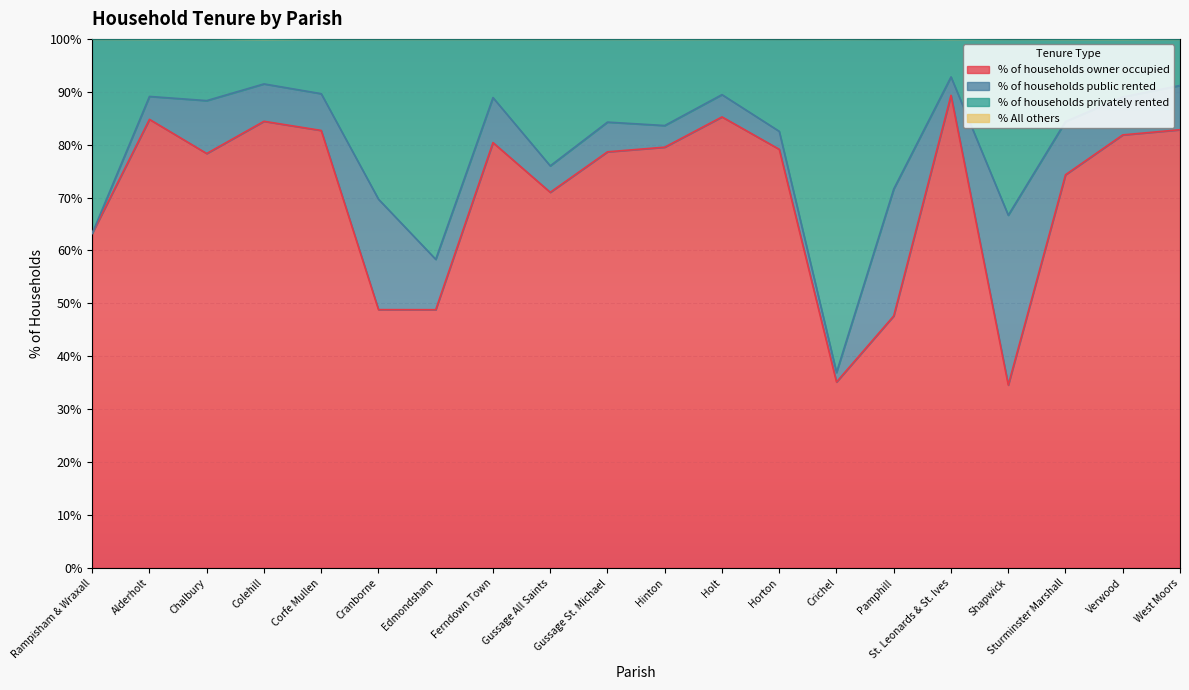

At which label is % of households owner occupied closest to 61?

Rampisham & Wraxall